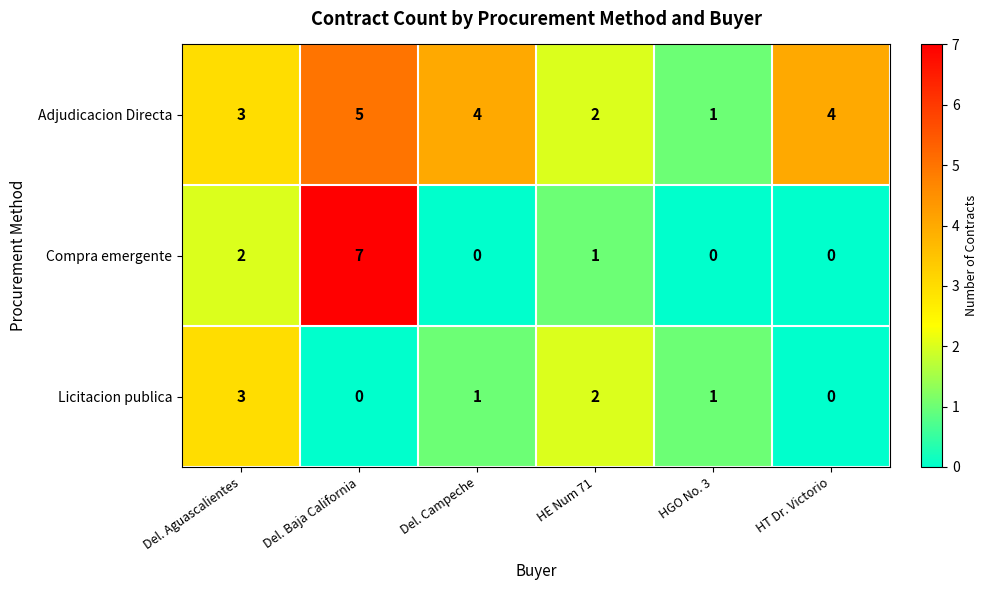

What is the difference between the maximum and minimum values in the Compra emergente series?

7